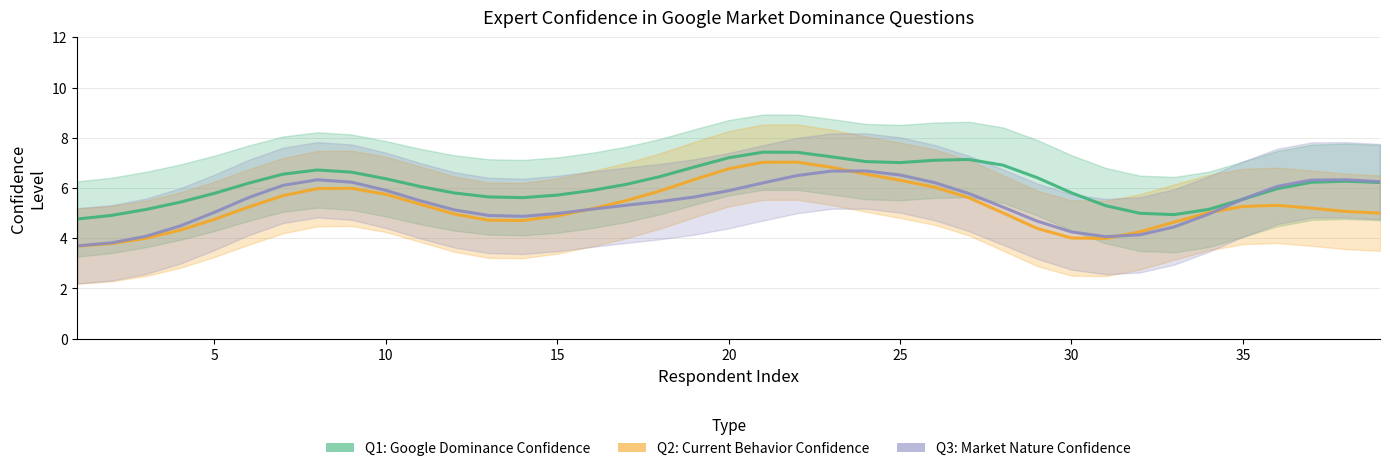

What is the difference between the maximum and minimum values in the Q2: Current Behavior Confidence series?

3.3